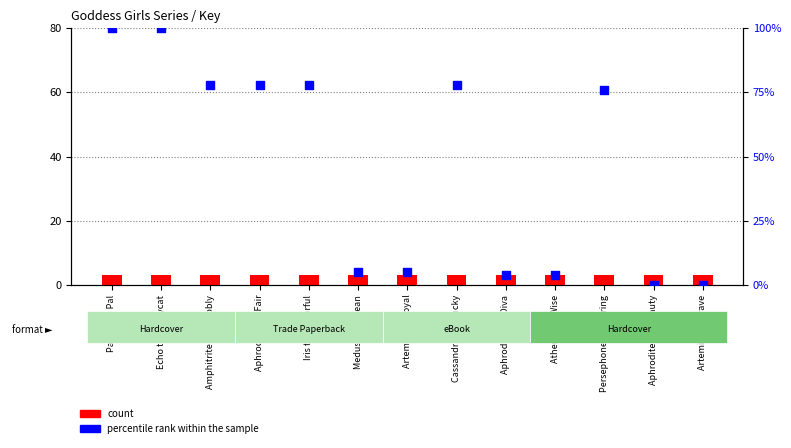

Which series has the largest total across all categories?

percentile rank within the sample